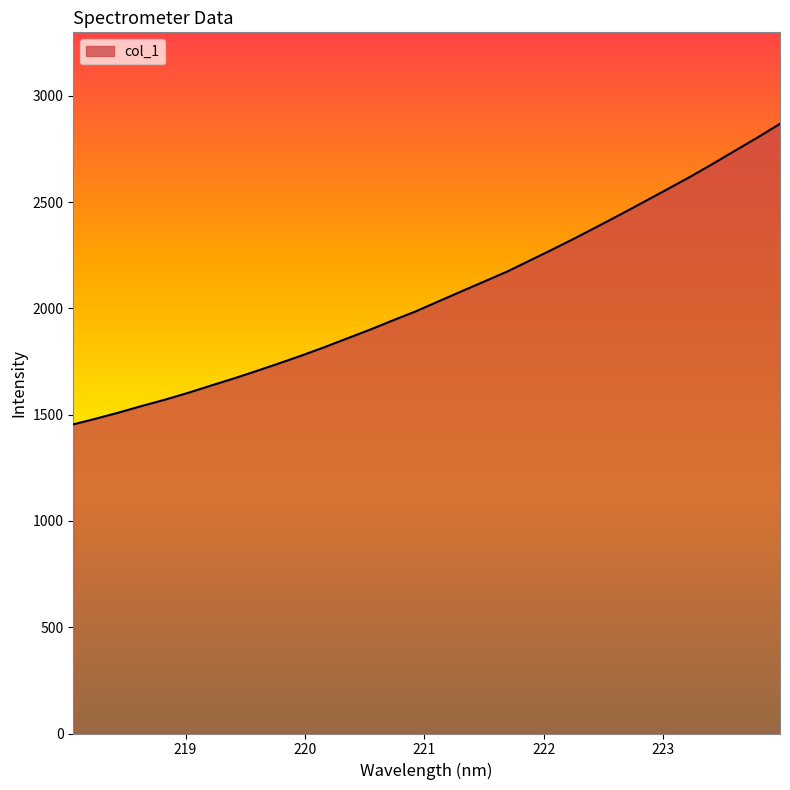

What is the greatest value displayed?

2868.3